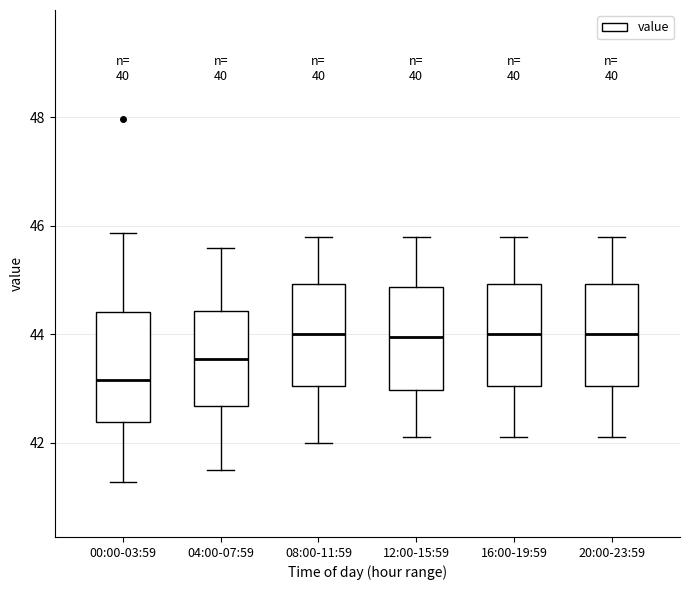

Where does the median line of the box for 16:00-19:59 sit on the y-axis? The values are not printed on the chart, so give them approximately, as read against the axis.

44.0